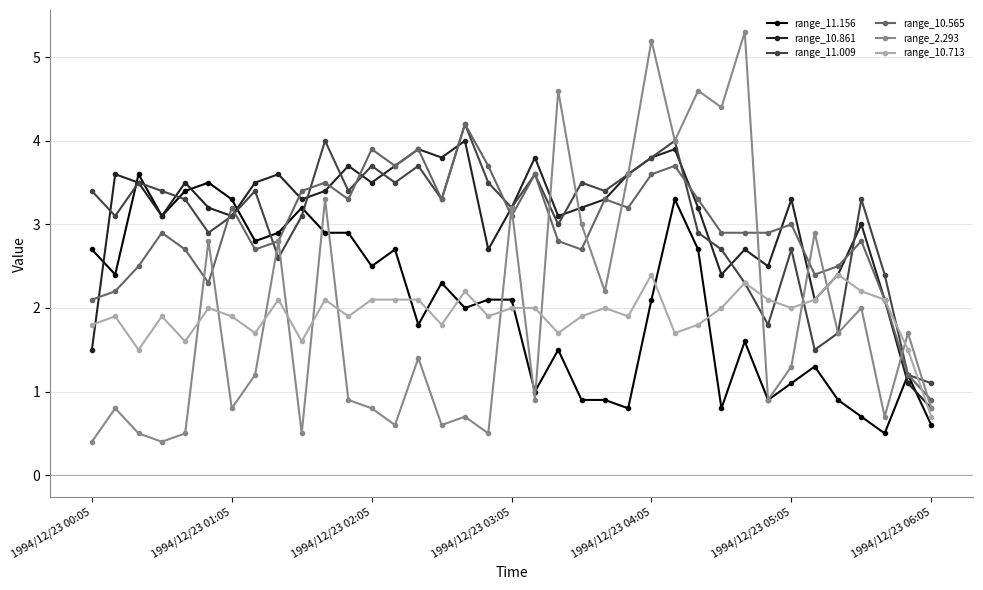

Reading right to left, list all the values displayed in this chart.

range_11.156: 0.6	1.2	0.5	0.7	0.9	1.3	1.1	0.9	1.6	0.8	2.7	3.3	2.1	0.8	0.9	0.9	1.5	1.0	2.1	2.1	2.0	2.3	1.8	2.7	2.5	2.9	2.9	3.2	2.9	2.8	3.3	3.5	3.4	3.1	3.6	2.4	2.7
range_10.861: 0.8	1.1	2.1	3.0	2.4	2.1	3.3	2.5	2.7	2.4	3.2	3.9	3.8	3.6	3.3	3.2	3.1	3.8	3.2	2.7	4.0	3.8	3.9	3.7	3.5	3.7	3.4	3.3	3.6	3.5	3.1	3.2	3.5	3.1	3.5	3.6	1.5
range_11.009: 1.1	1.2	2.4	3.3	1.7	1.5	2.7	1.8	2.3	2.7	2.9	4.0	3.8	3.6	3.4	3.5	3.0	3.6	3.2	3.5	4.2	3.3	3.7	3.5	3.7	3.4	4.0	3.1	2.6	3.4	3.1	2.9	3.3	3.4	3.5	3.1	3.4
range_10.565: 0.9	1.2	2.1	2.8	2.5	2.4	3.0	2.9	2.9	2.9	3.3	3.7	3.6	3.2	3.3	2.7	2.8	3.6	3.1	3.7	4.2	3.3	3.9	3.7	3.9	3.3	3.5	3.4	2.8	2.7	3.2	2.3	2.7	2.9	2.5	2.2	2.1
range_2.293: 0.8	1.7	0.7	2.0	1.7	2.9	1.3	0.9	5.3	4.4	4.6	4.0	5.2	3.6	2.2	3.0	4.6	0.9	3.2	0.5	0.7	0.6	1.4	0.6	0.8	0.9	3.3	0.5	2.8	1.2	0.8	2.8	0.5	0.4	0.5	0.8	0.4
range_10.713: 0.7	1.5	2.1	2.2	2.4	2.1	2.0	2.1	2.3	2.0	1.8	1.7	2.4	1.9	2.0	1.9	1.7	2.0	2.0	1.9	2.2	1.8	2.1	2.1	2.1	1.9	2.1	1.6	2.1	1.7	1.9	2.0	1.6	1.9	1.5	1.9	1.8